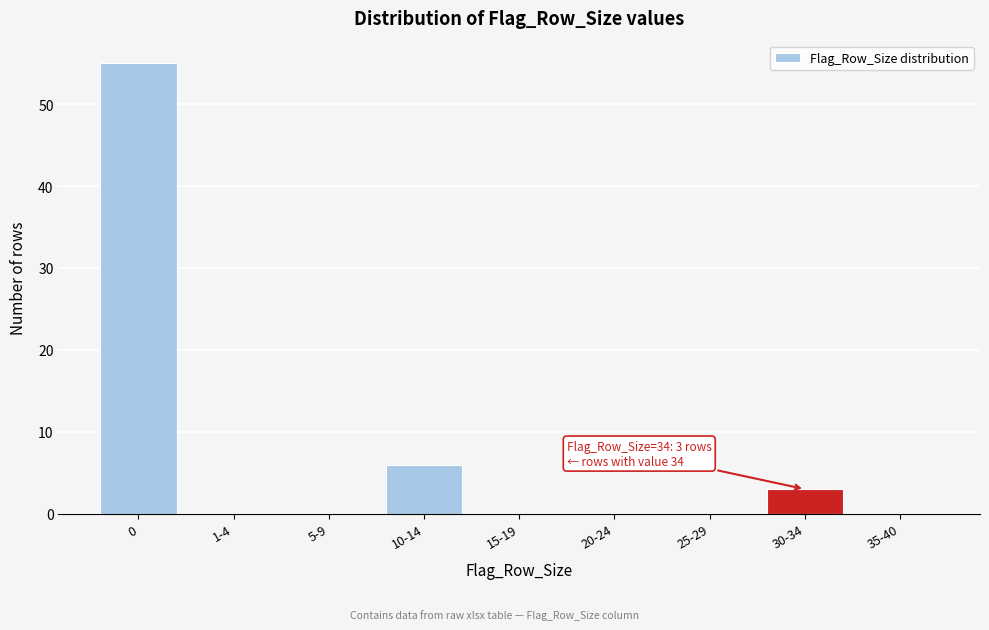

Reading left to right, what are all the values shown in this chart?

0=55	1-4=0	5-9=0	10-14=6	15-19=0	20-24=0	25-29=0	30-34=3	35-40=0